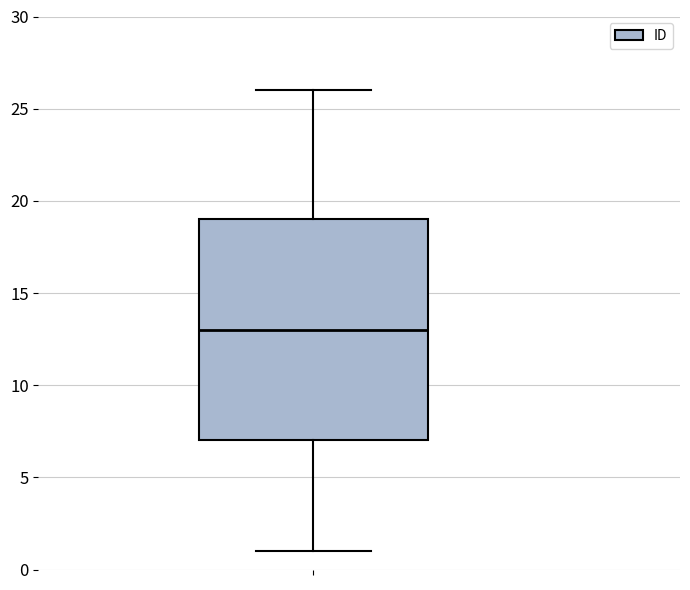

Read this box plot against the y-axis: the position of the median line, the range covered by the box, and the ends of both whiskers. The values are not printed on the chart, so give them approximately, as read against the axis.

median 13, box 7 to 19, whiskers 1 to 26